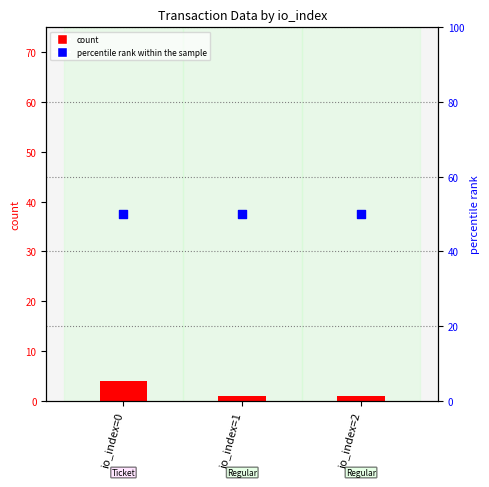

Is the value of count at io_index=1 greater than the value of percentile rank within the sample at io_index=1?

No